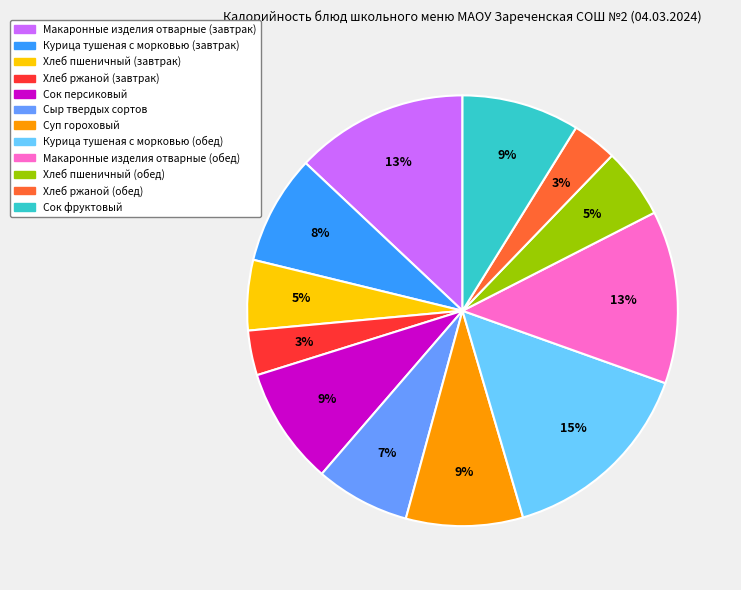

Which slice is the largest?

Курица тушеная с морковью (обед)